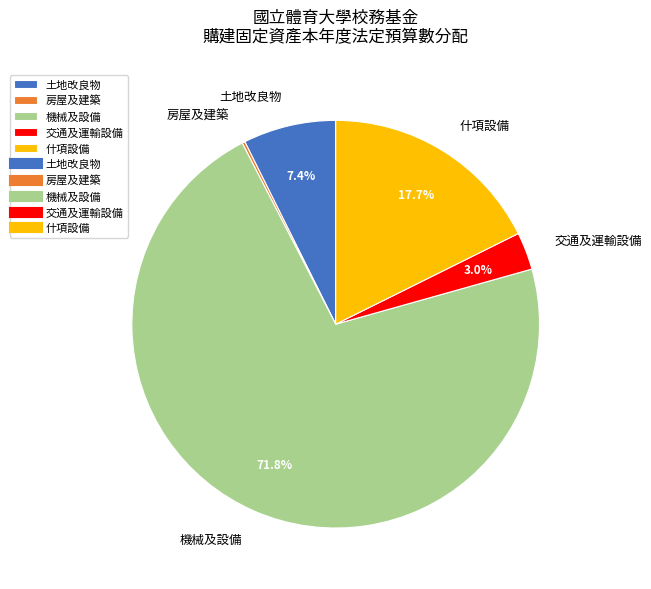

Which category accounts for the majority?

機械及設備